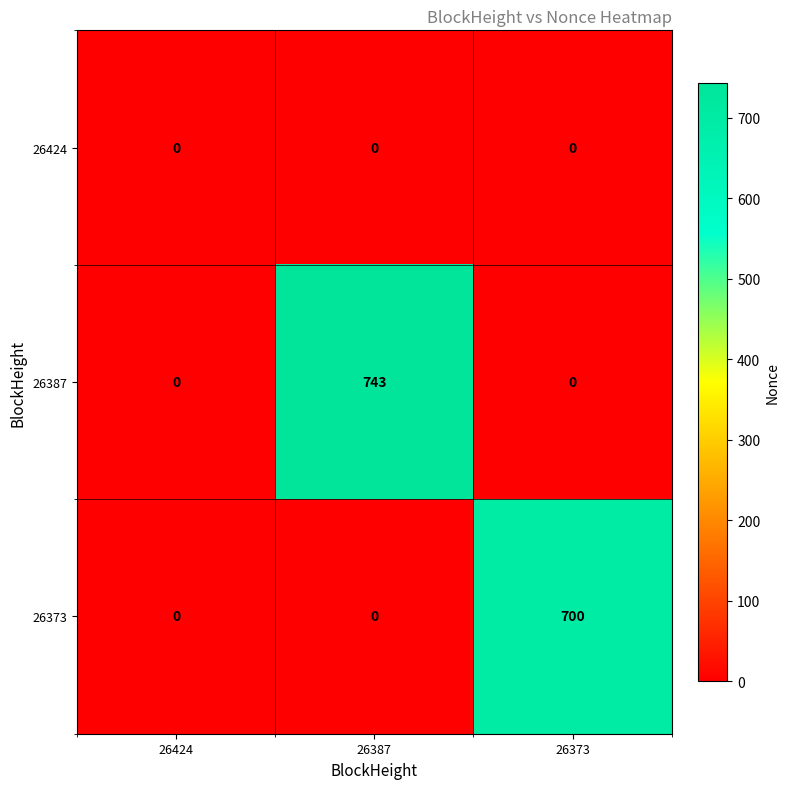

Which series has the largest total across all categories?

26387